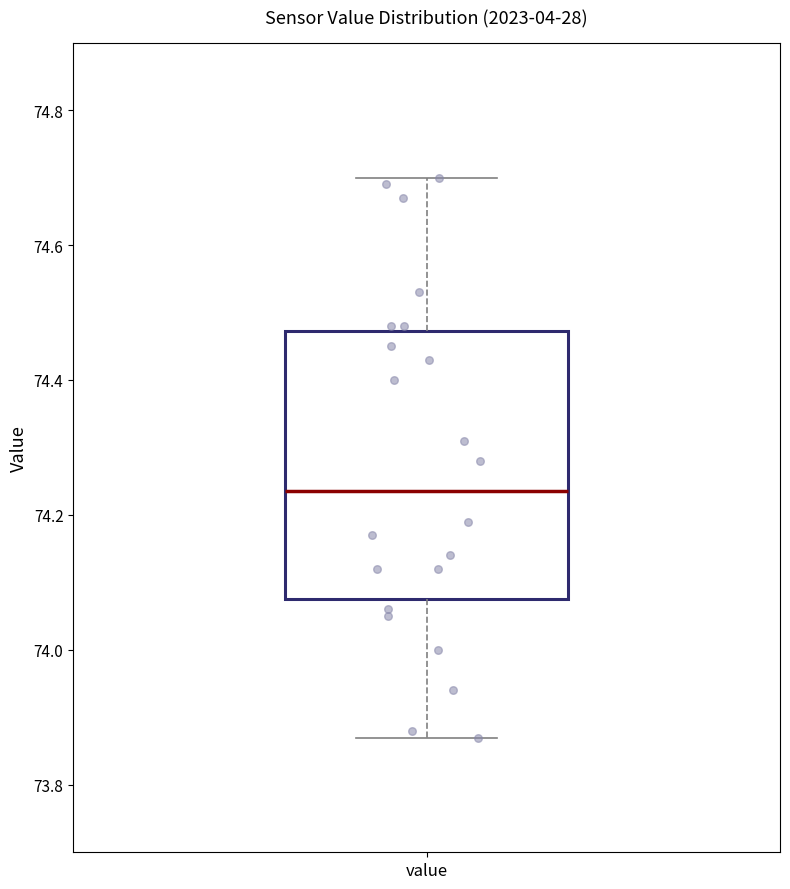

Where does the median line of the box for value sit on the y-axis? The values are not printed on the chart, so give them approximately, as read against the axis.

74.24